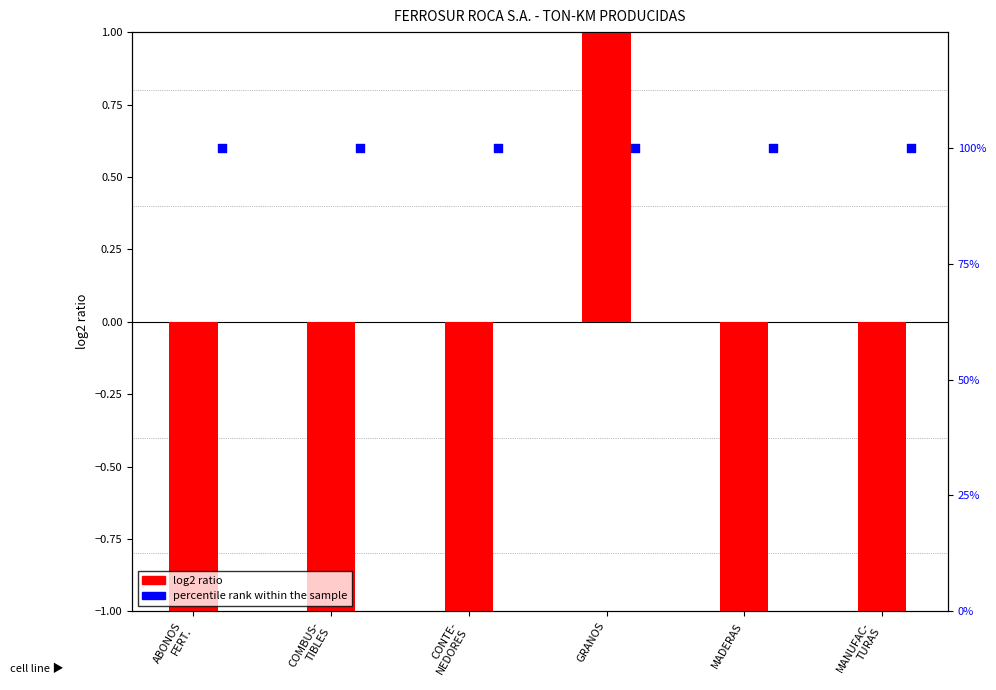

Which series reaches the maximum Y coordinate?

percentile rank within the sample